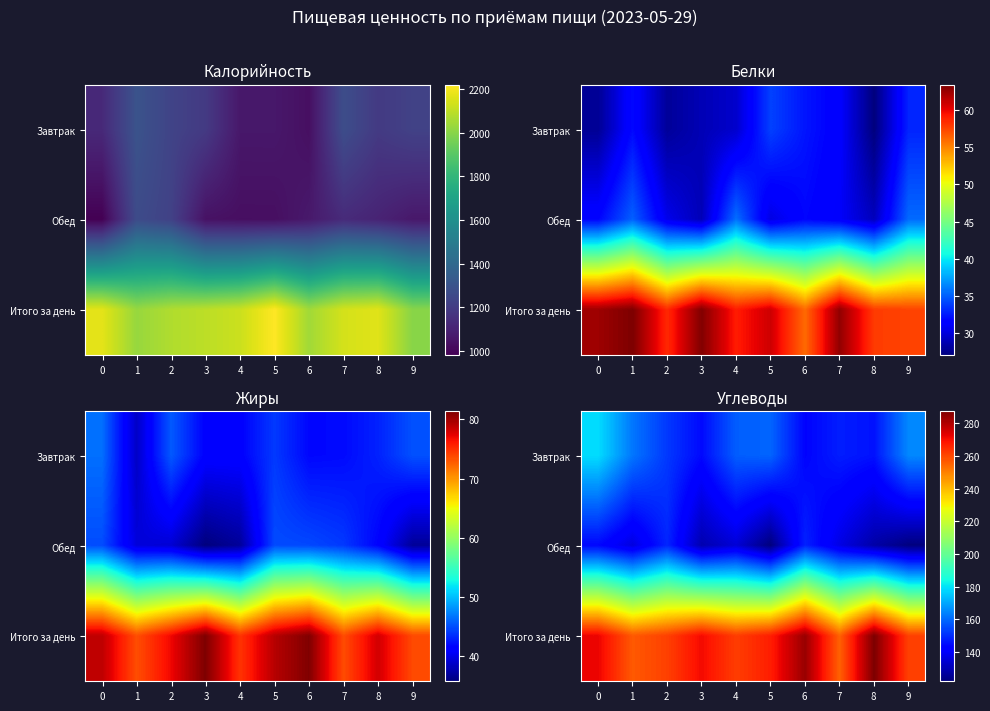

Is it true that Завтрак equals 235.6 at 4?

False